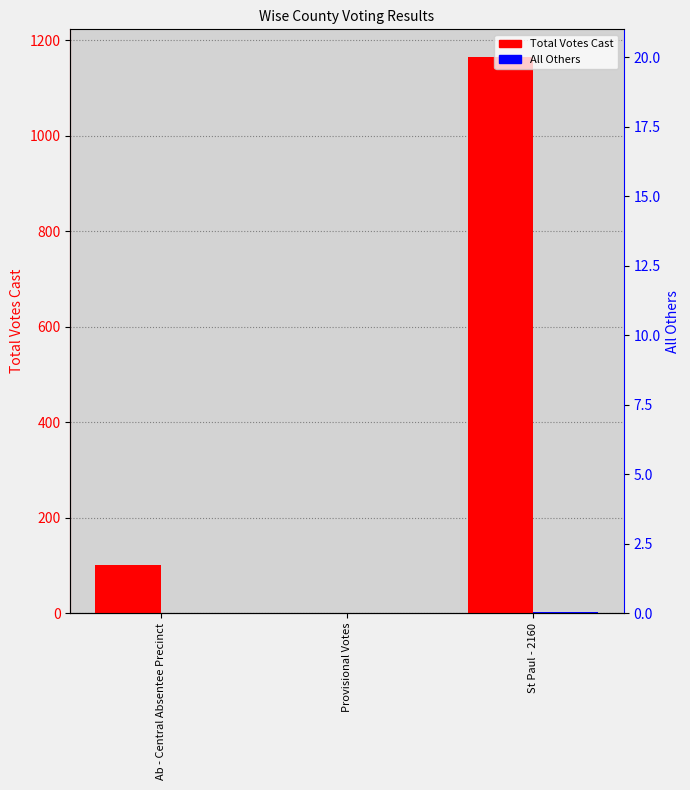

Rank the series by their average value, from highest to lowest.

Total Votes Cast, All Others